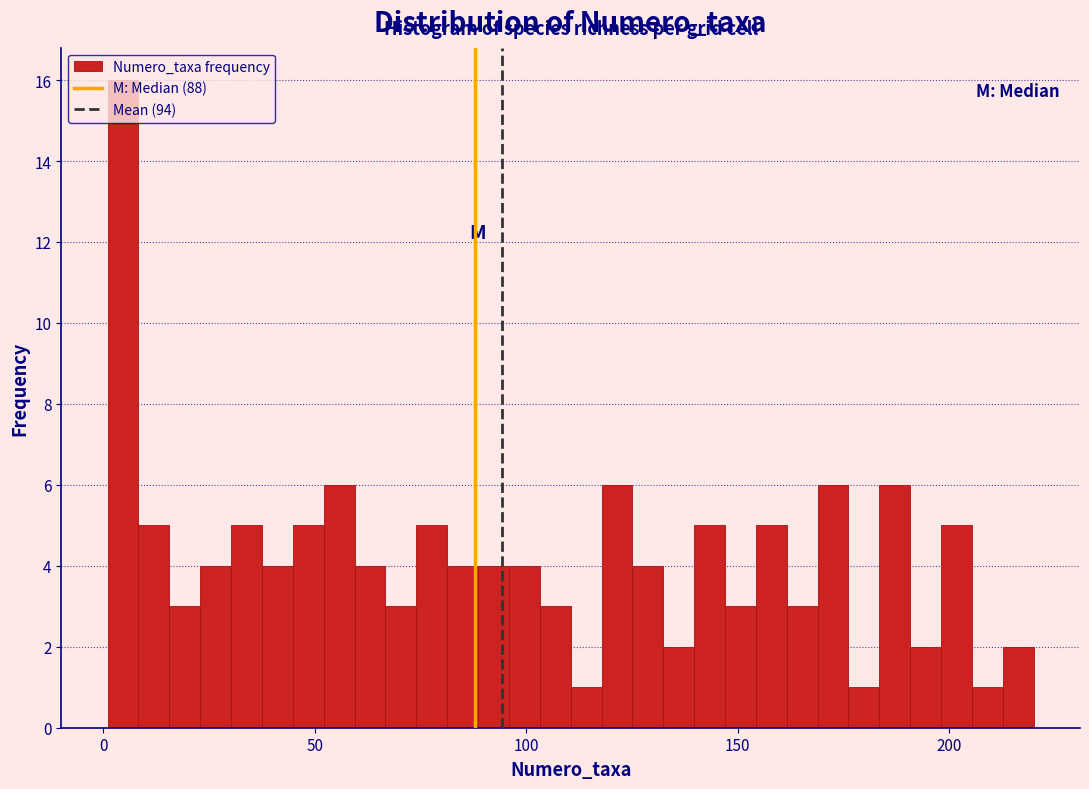

Read against the x-axis, roughly where is the centre of the tallest bar?

5